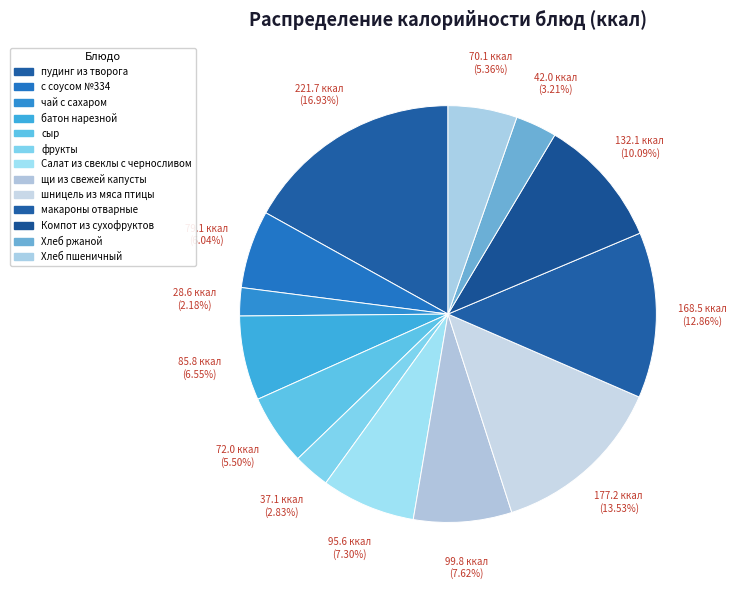

How many slices are in this pie chart?

13